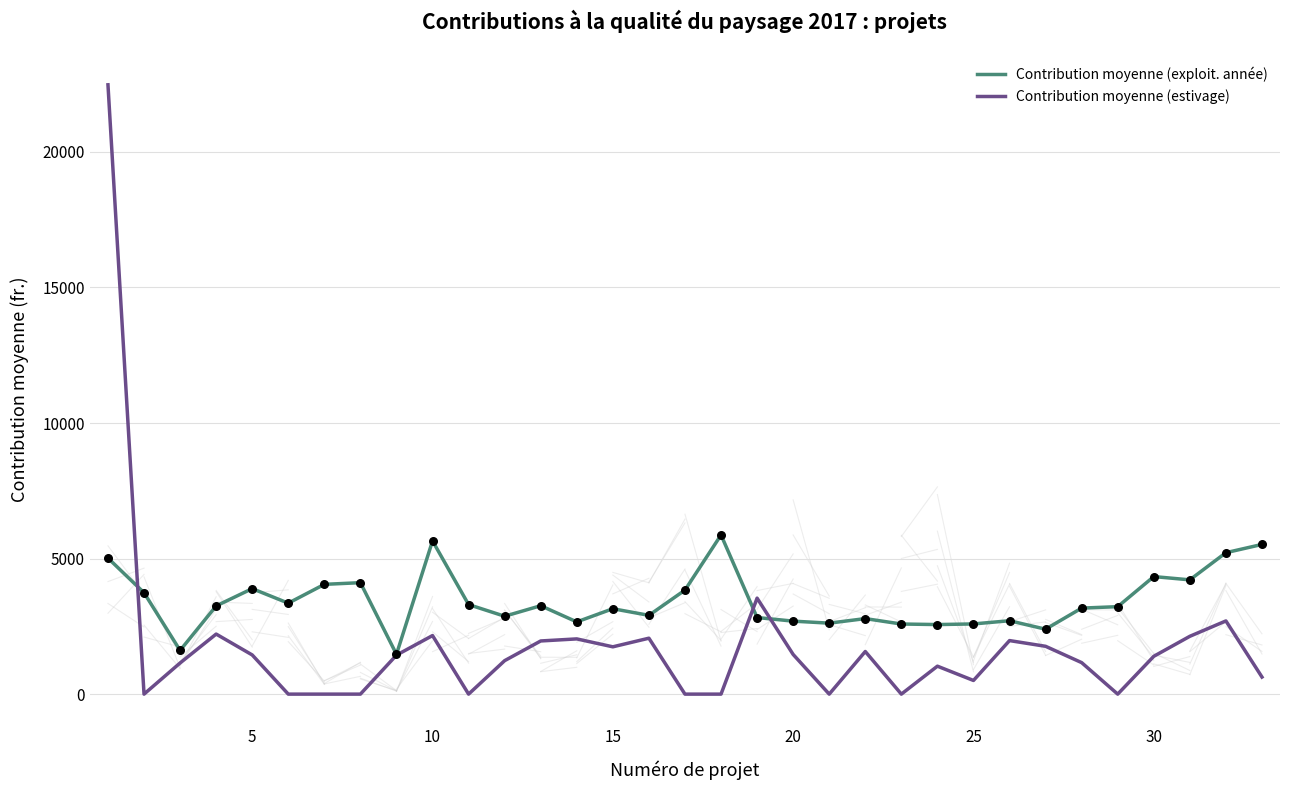

List the series in order of their overall mean, highest first.

Contribution moyenne (exploit. année), Contribution moyenne (estivage)